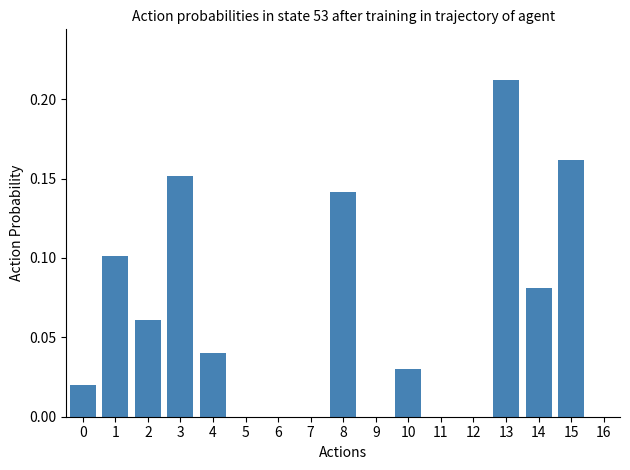

Which has a higher value, 3 or 2?

3